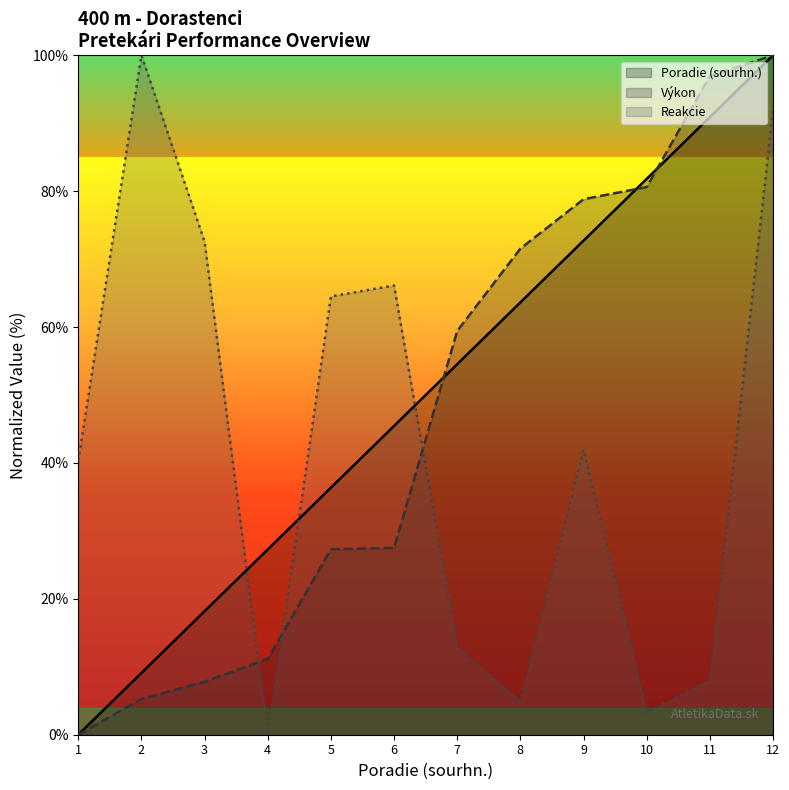

Does the chart display data point markers on the line(s)?

No